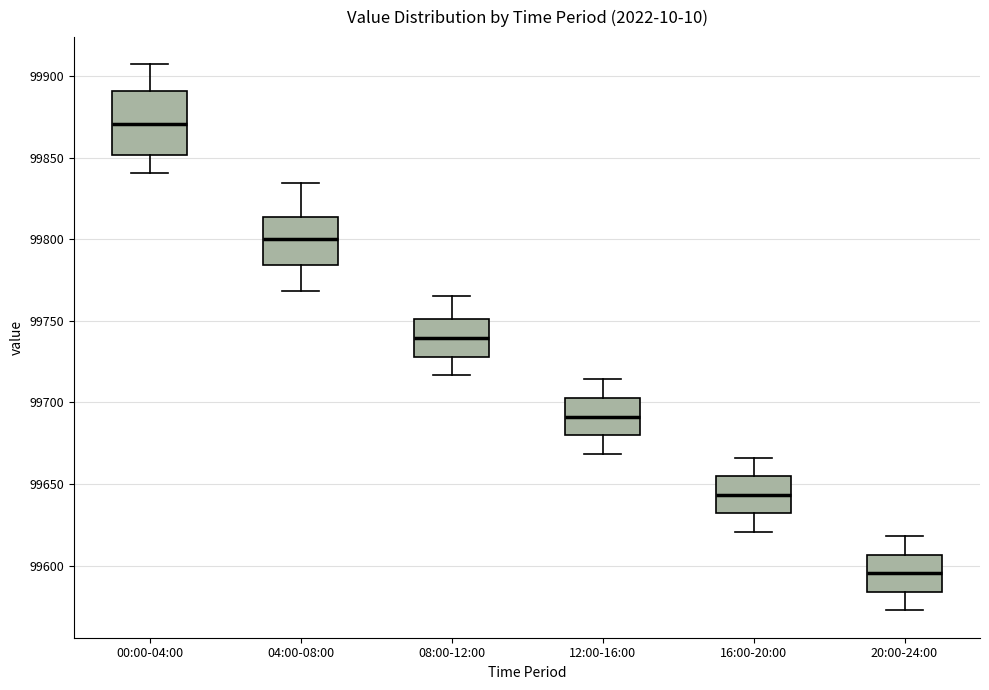

Reading left to right, read every box against the y-axis: the position of its median line, the range the box covers, and the ends of its whiskers. The values are not printed on the chart, so give them approximately, as read against the axis.

00:00-04:00: median 99870, box 99850 to 99890, whiskers 99840 to 99905
04:00-08:00: median 99800, box 99785 to 99815, whiskers 99770 to 99835
08:00-12:00: median 99740, box 99730 to 99750, whiskers 99715 to 99765
12:00-16:00: median 99690, box 99680 to 99705, whiskers 99670 to 99715
16:00-20:00: median 99645, box 99630 to 99655, whiskers 99620 to 99665
20:00-24:00: median 99595, box 99585 to 99605, whiskers 99575 to 99620